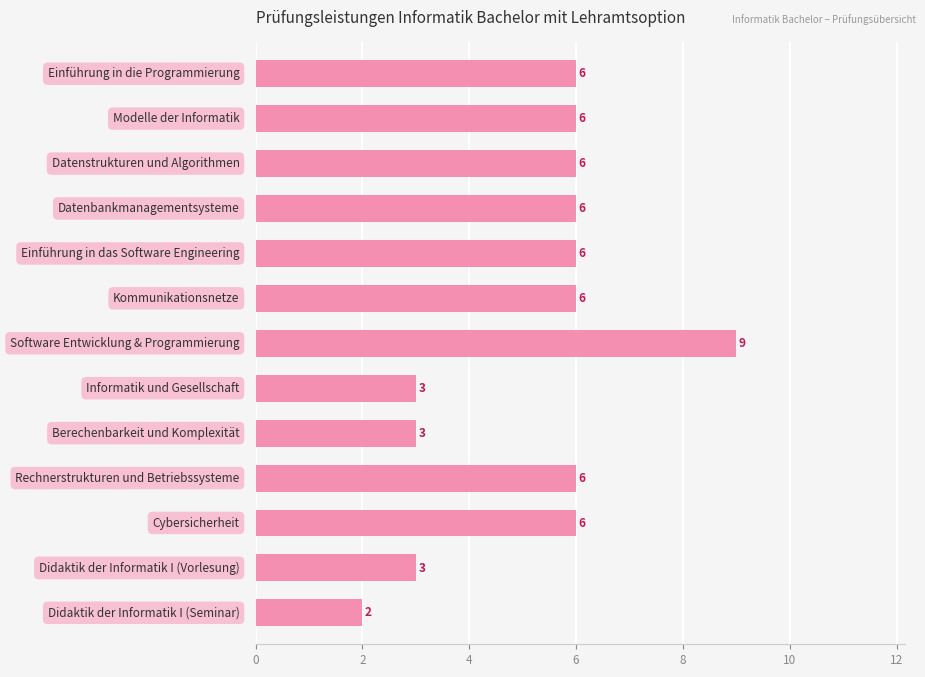

What is the smallest value displayed?

2